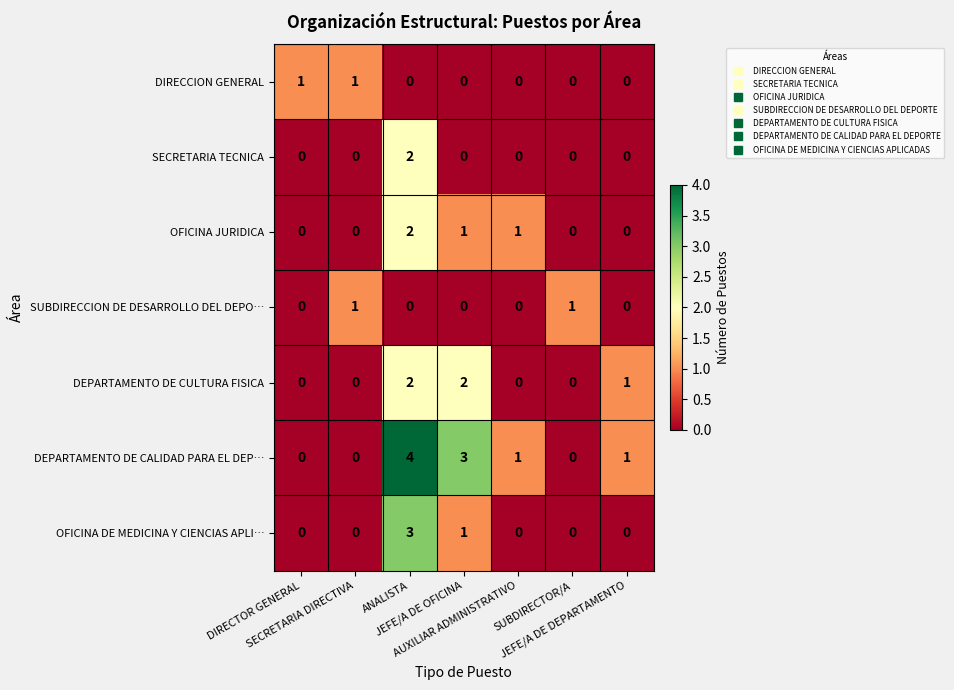

What is the difference between the maximum and minimum values in the DEPARTAMENTO DE CALIDAD PARA EL DEP… series?

4